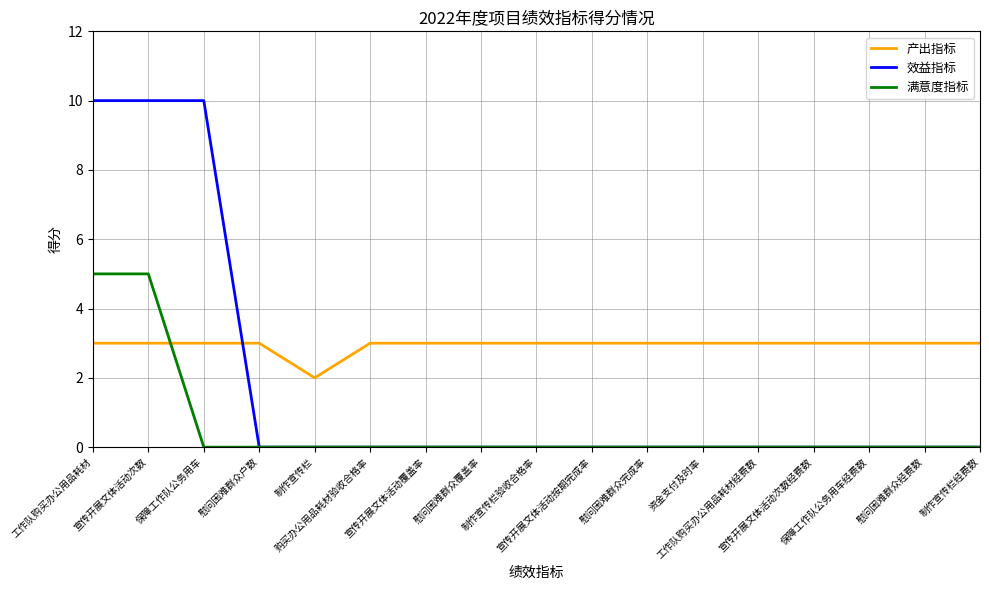

Does the chart display data point markers on the line(s)?

No